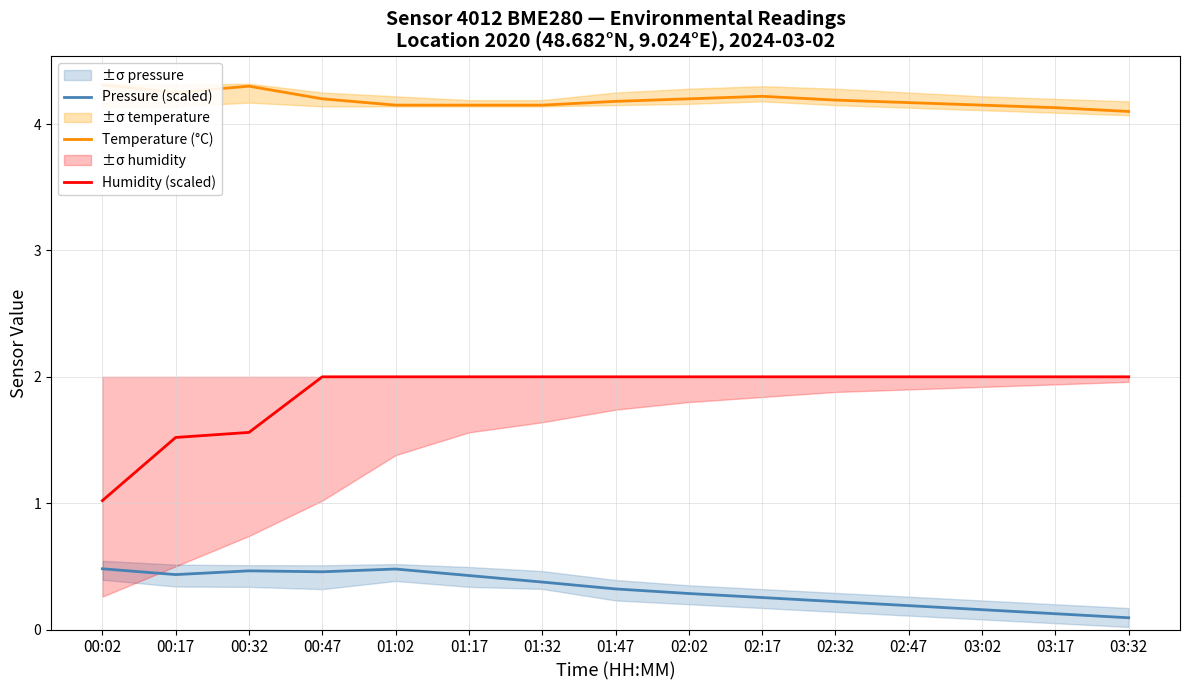

What is the smallest value displayed?

0.1